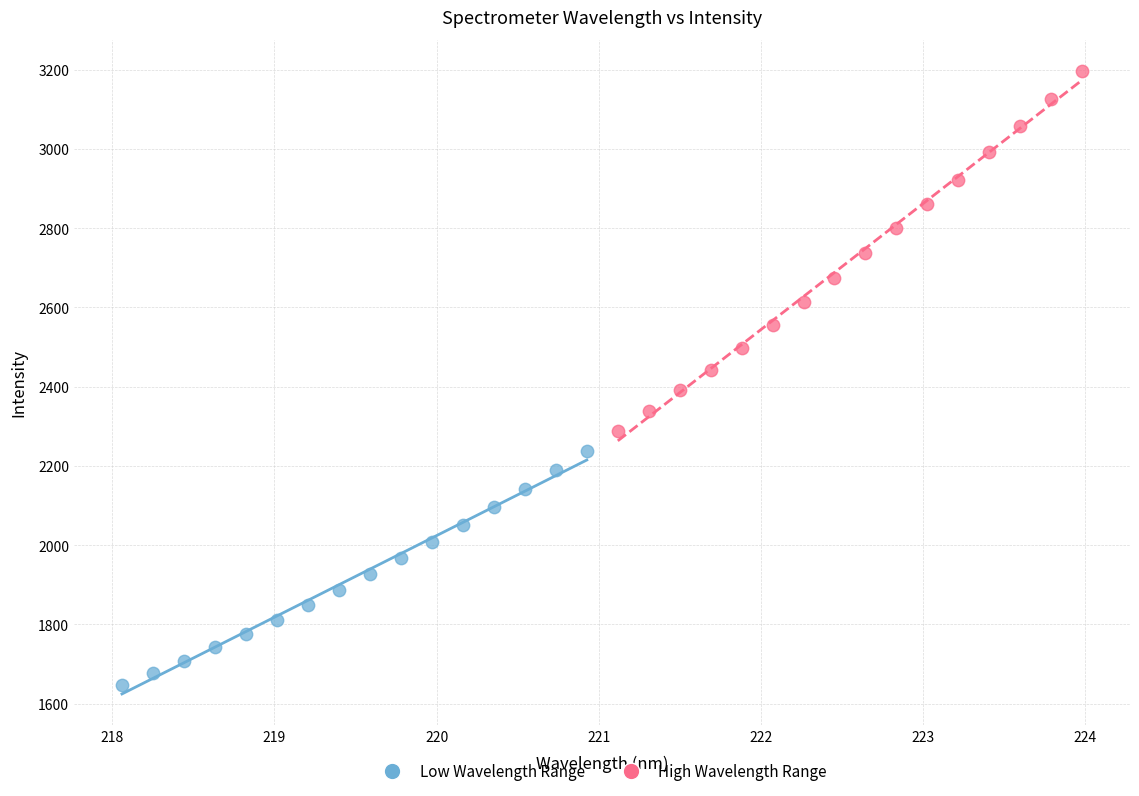

Which series contains the highest Y value?

High Wavelength Range